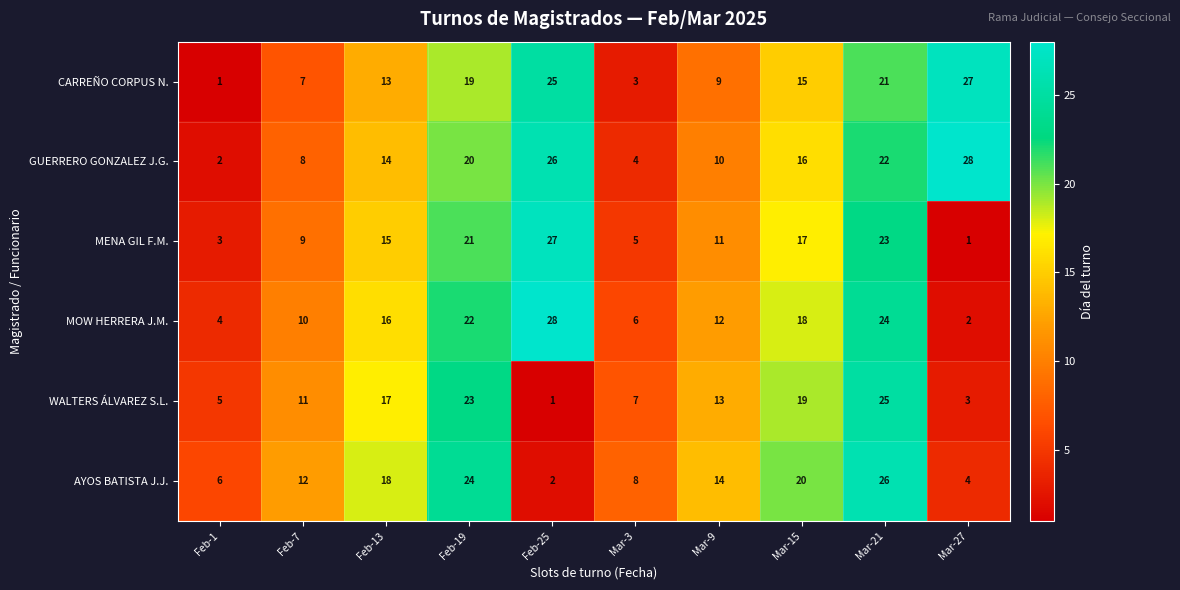

What is the difference between the second highest and second lowest values in the AYOS BATISTA J.J. series?

20